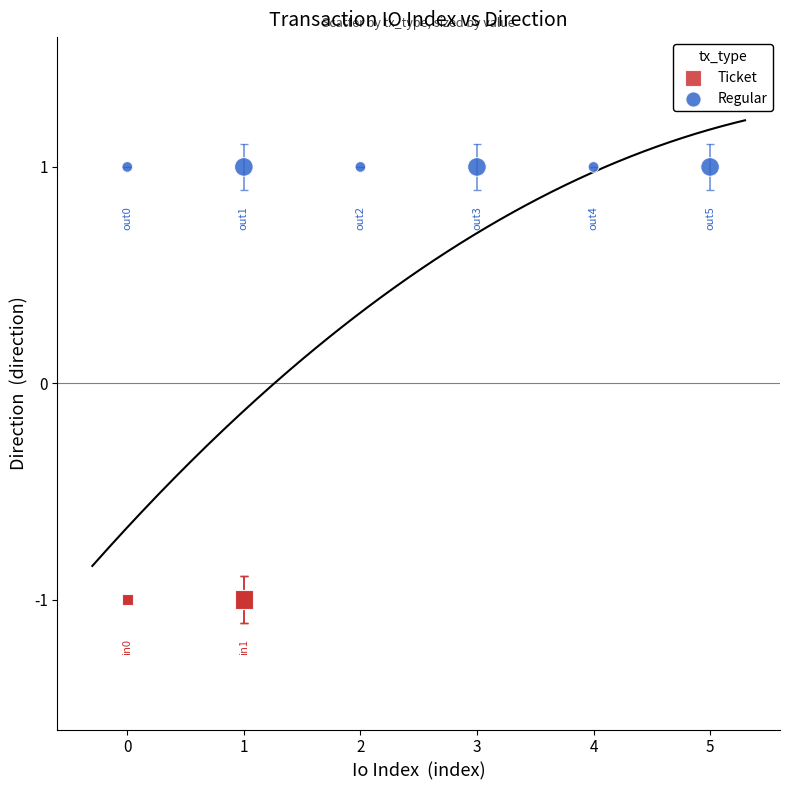

Which series contains the highest Y value?

Regular